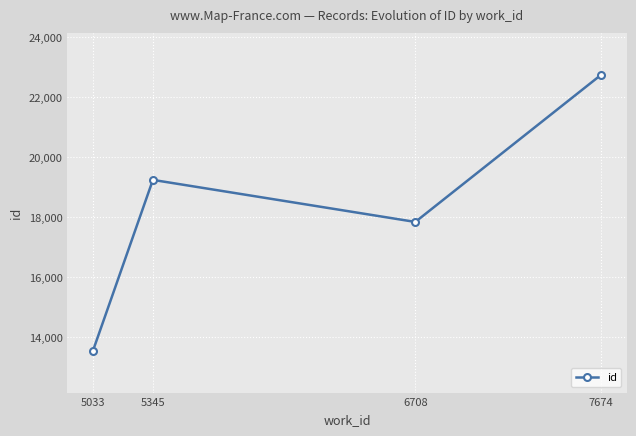

Reading left to right, what are all the values shown in this chart?

5033=13526	5345=19239	6708=17836	7674=22749